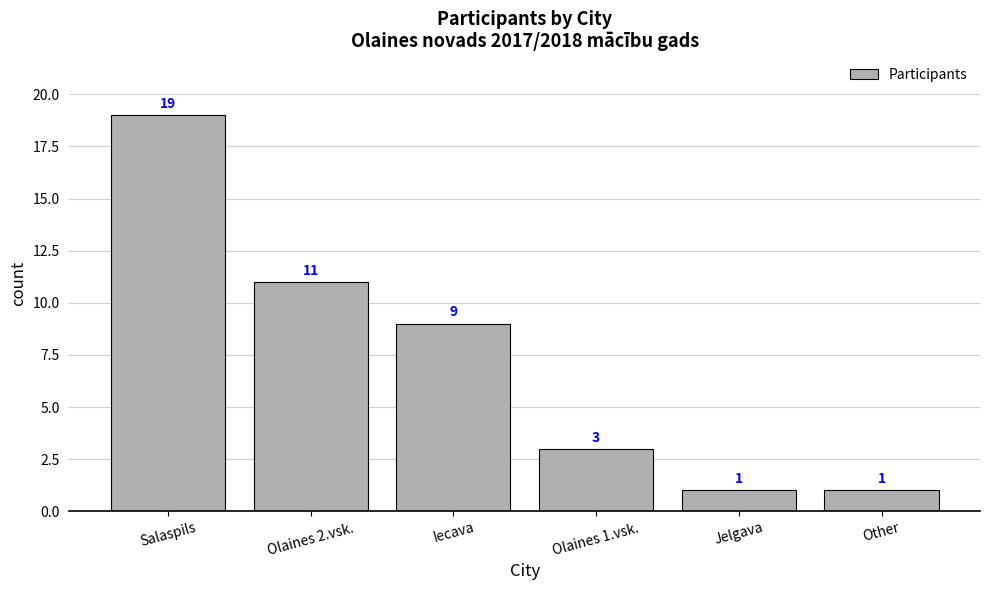

What is the difference between the values at Jelgava and Iecava?

8